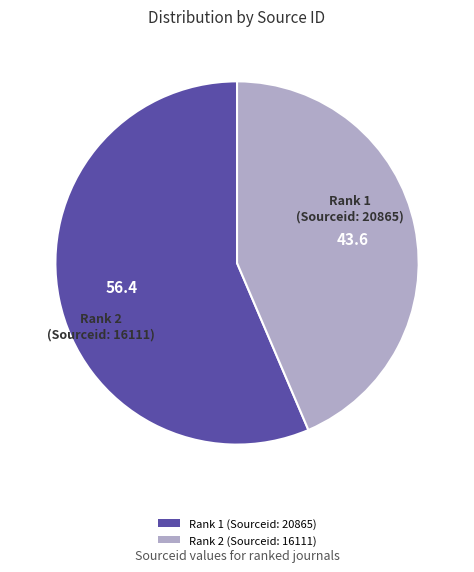

Which has a higher value, Rank 1 (Sourceid: 20865) or Rank 2 (Sourceid: 16111)?

Rank 1 (Sourceid: 20865)